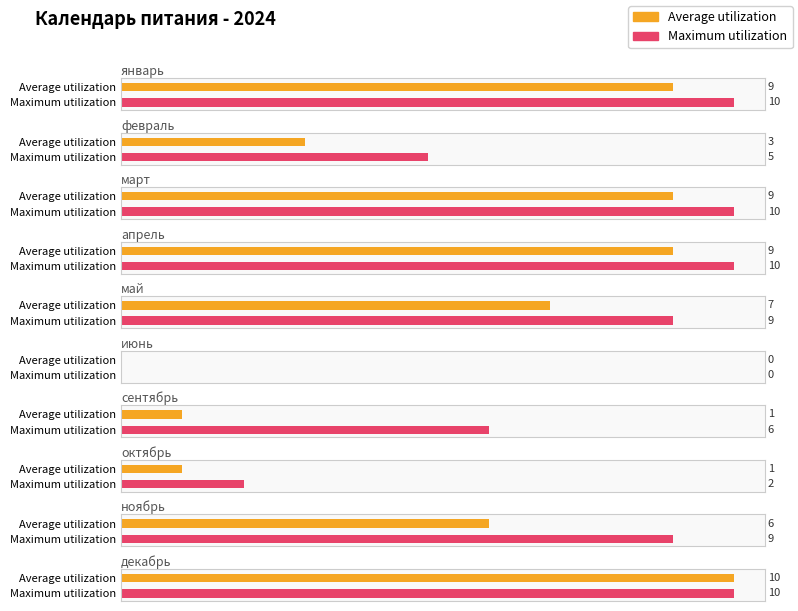

List the series in order of their peak value, lowest first.

Average utilization, Maximum utilization